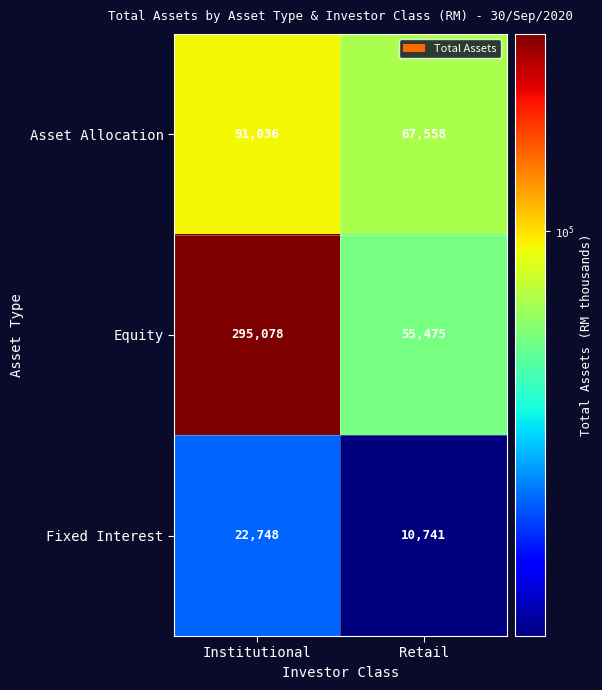

What value does the Fixed Interest series have at Institutional?

22748